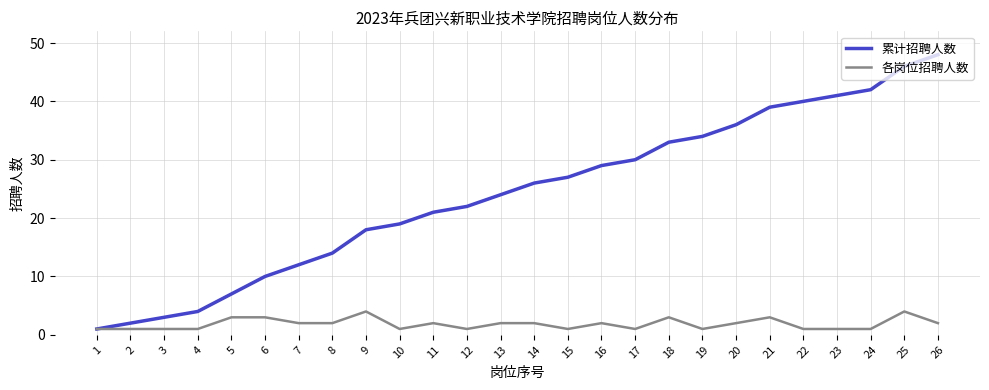

Reading left to right, what are all the values shown in this chart?

累计招聘人数: 1	2	3	4	7	10	12	14	18	19	21	22	24	26	27	29	30	33	34	36	39	40	41	42	46	48
各岗位招聘人数: 1	1	1	1	3	3	2	2	4	1	2	1	2	2	1	2	1	3	1	2	3	1	1	1	4	2